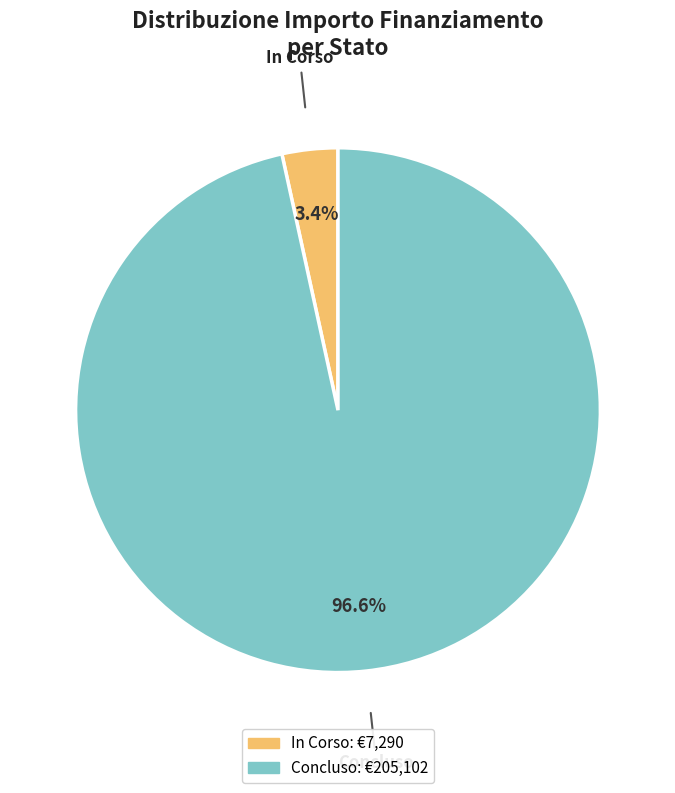

Is there any slice that represents more than half of the pie?

Yes